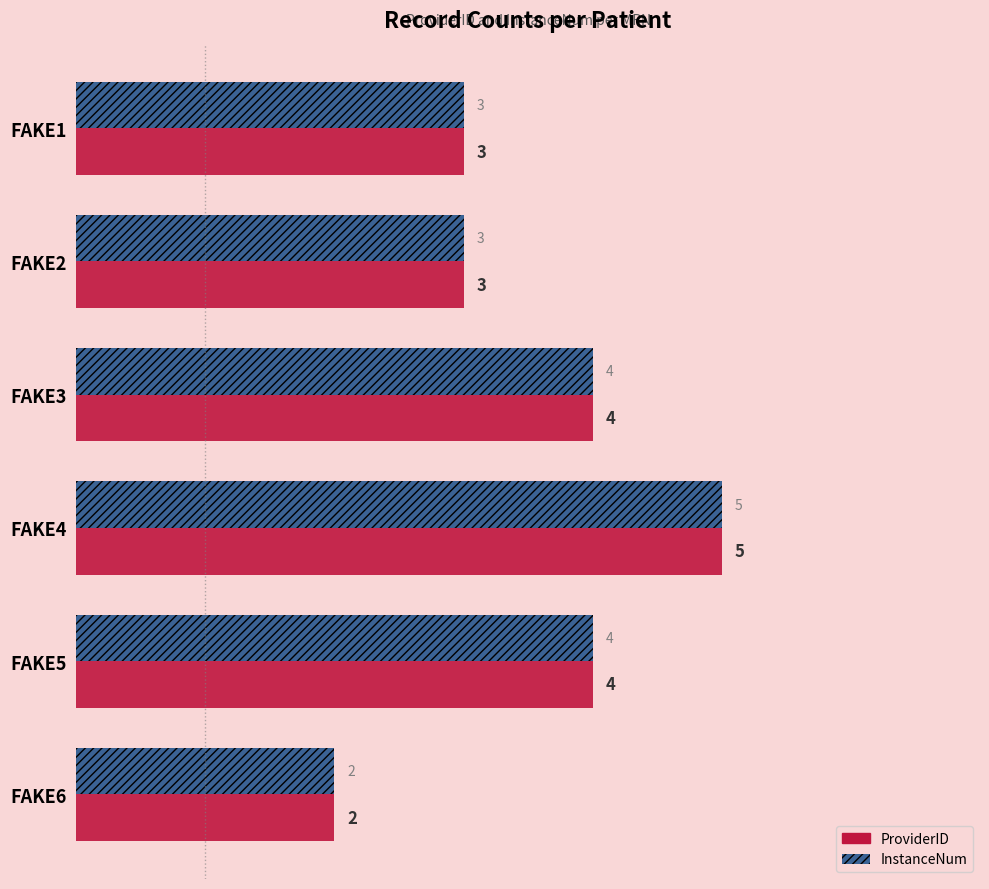

Is the value of ProviderID at FAKE2 greater than the value of InstanceNum at FAKE4?

No